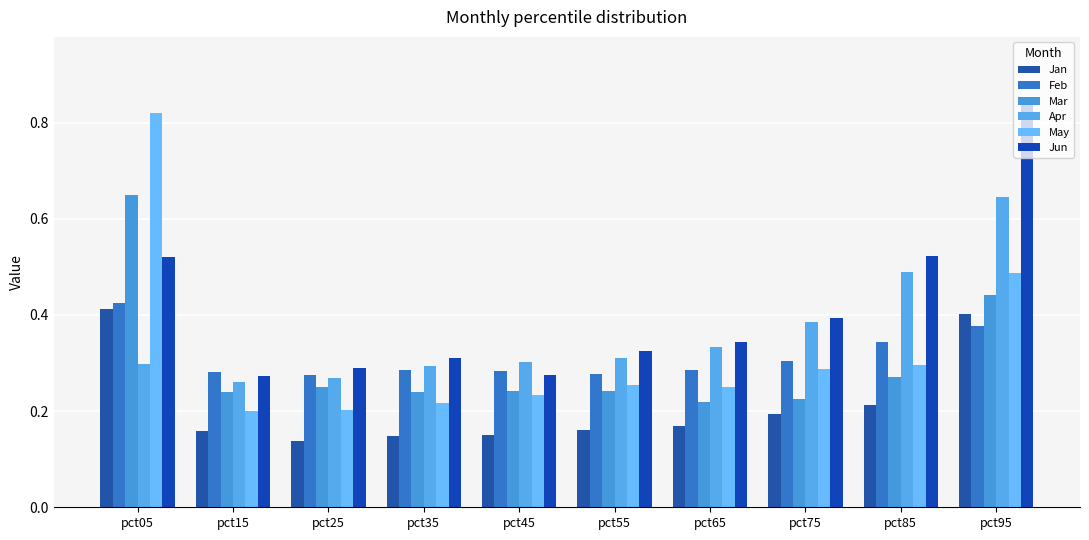

Reading left to right, transcribe all the data shown in this chart.

Jan: 0.4	0.2	0.1	0.1	0.2	0.2	0.2	0.2	0.2	0.4
Feb: 0.4	0.3	0.3	0.3	0.3	0.3	0.3	0.3	0.3	0.4
Mar: 0.6	0.2	0.2	0.2	0.2	0.2	0.2	0.2	0.3	0.4
Apr: 0.3	0.3	0.3	0.3	0.3	0.3	0.3	0.4	0.5	0.6
May: 0.8	0.2	0.2	0.2	0.2	0.3	0.2	0.3	0.3	0.5
Jun: 0.5	0.3	0.3	0.3	0.3	0.3	0.3	0.4	0.5	0.9